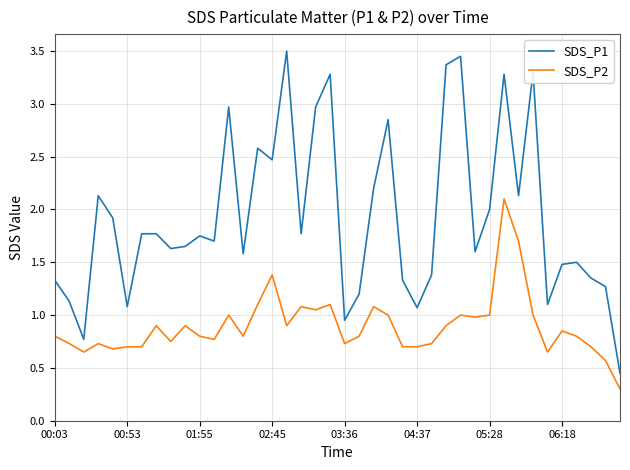

What is the smallest value displayed?

0.3